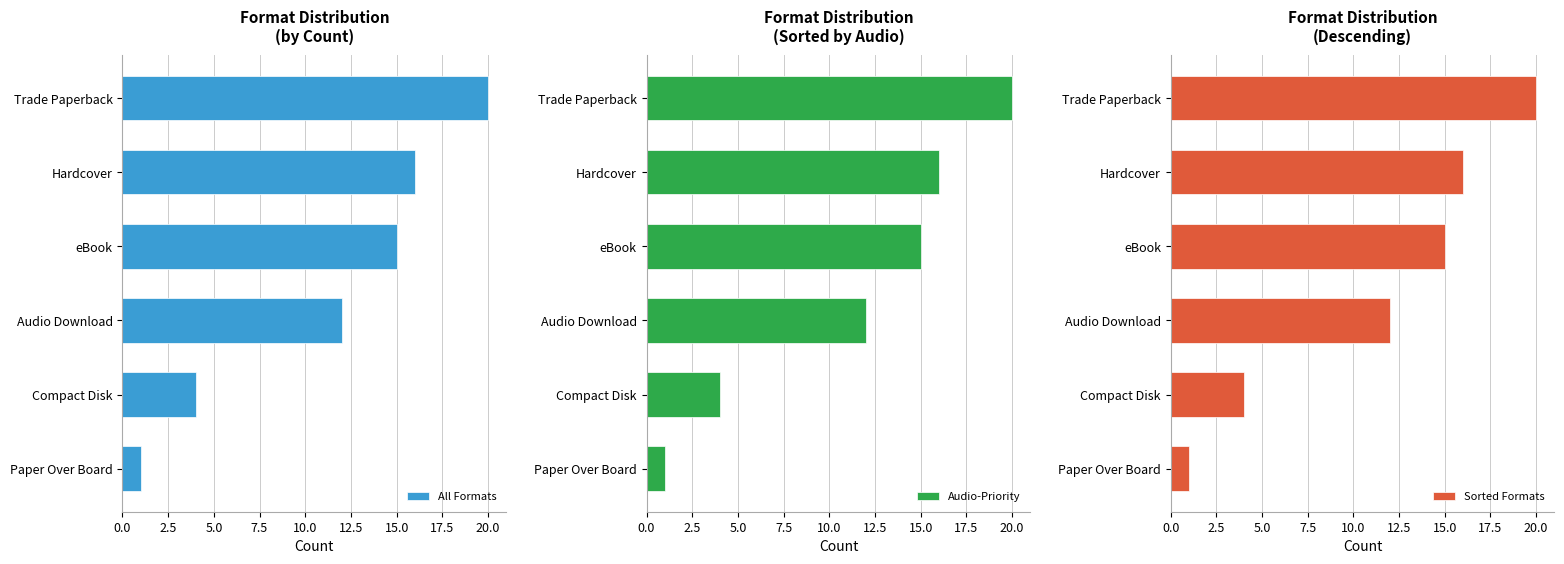

What is the sum of all All Formats values?

68